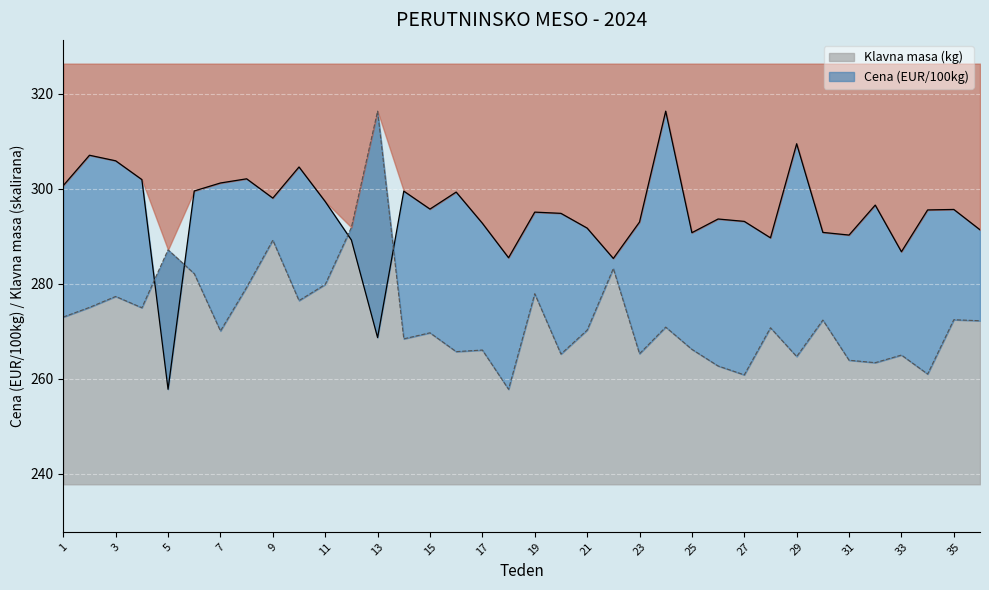

Where do Cena (EUR/100kg) and Klavna masa (kg) first cross each other?

4 and 5